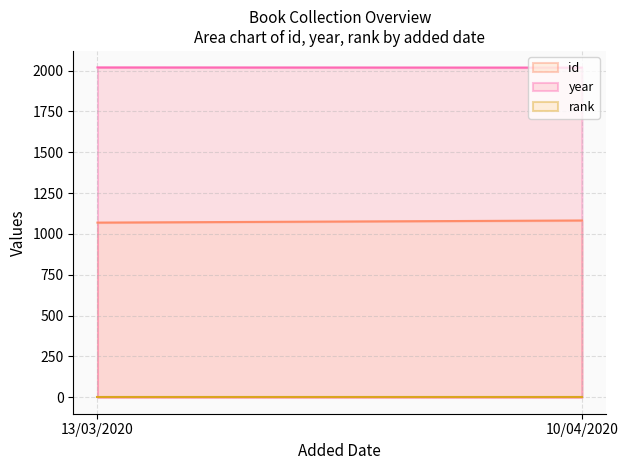

What is the label of the 1st point from the left?

13/03/2020